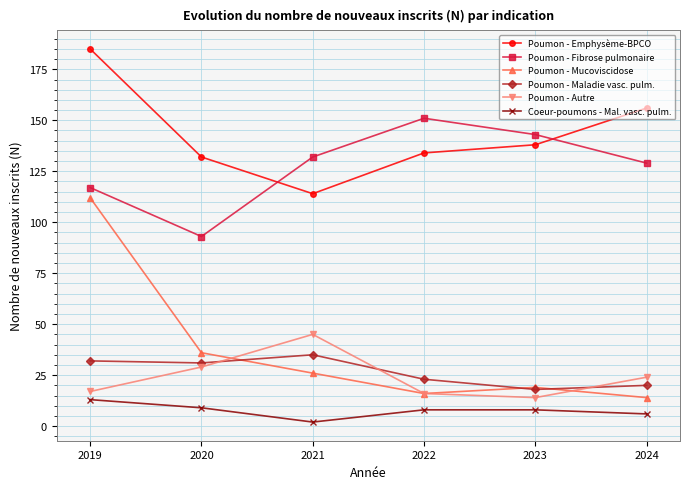

Reading left to right, what are all the values shown in this chart?

Poumon - Emphysème-BPCO: 2019=185	2020=132	2021=114	2022=134	2023=138	2024=156
Poumon - Fibrose pulmonaire: 2019=117	2020=93	2021=132	2022=151	2023=143	2024=129
Poumon - Mucoviscidose: 2019=112	2020=36	2021=26	2022=16	2023=19	2024=14
Poumon - Maladie vasc. pulm.: 2019=32	2020=31	2021=35	2022=23	2023=18	2024=20
Poumon - Autre: 2019=17	2020=29	2021=45	2022=16	2023=14	2024=24
Coeur-poumons - Mal. vasc. pulm.: 2019=13	2020=9	2021=2	2022=8	2023=8	2024=6